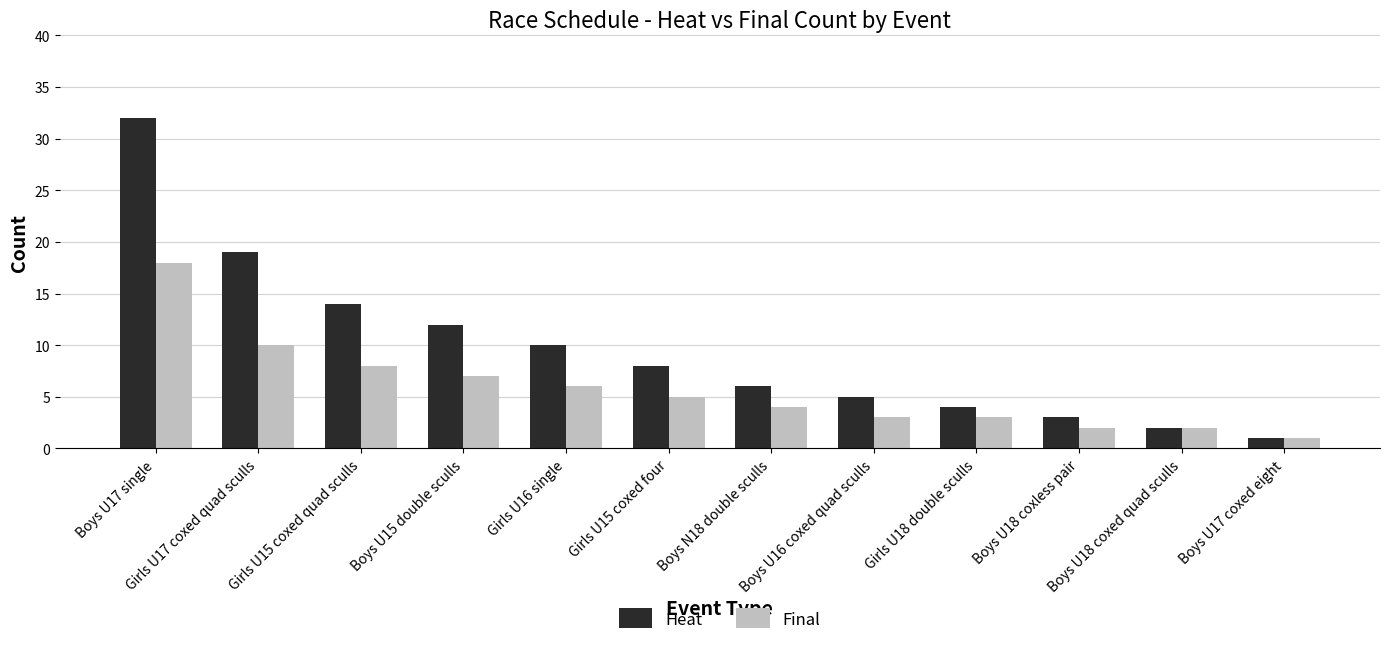

What is the sum of all Heat values?

116